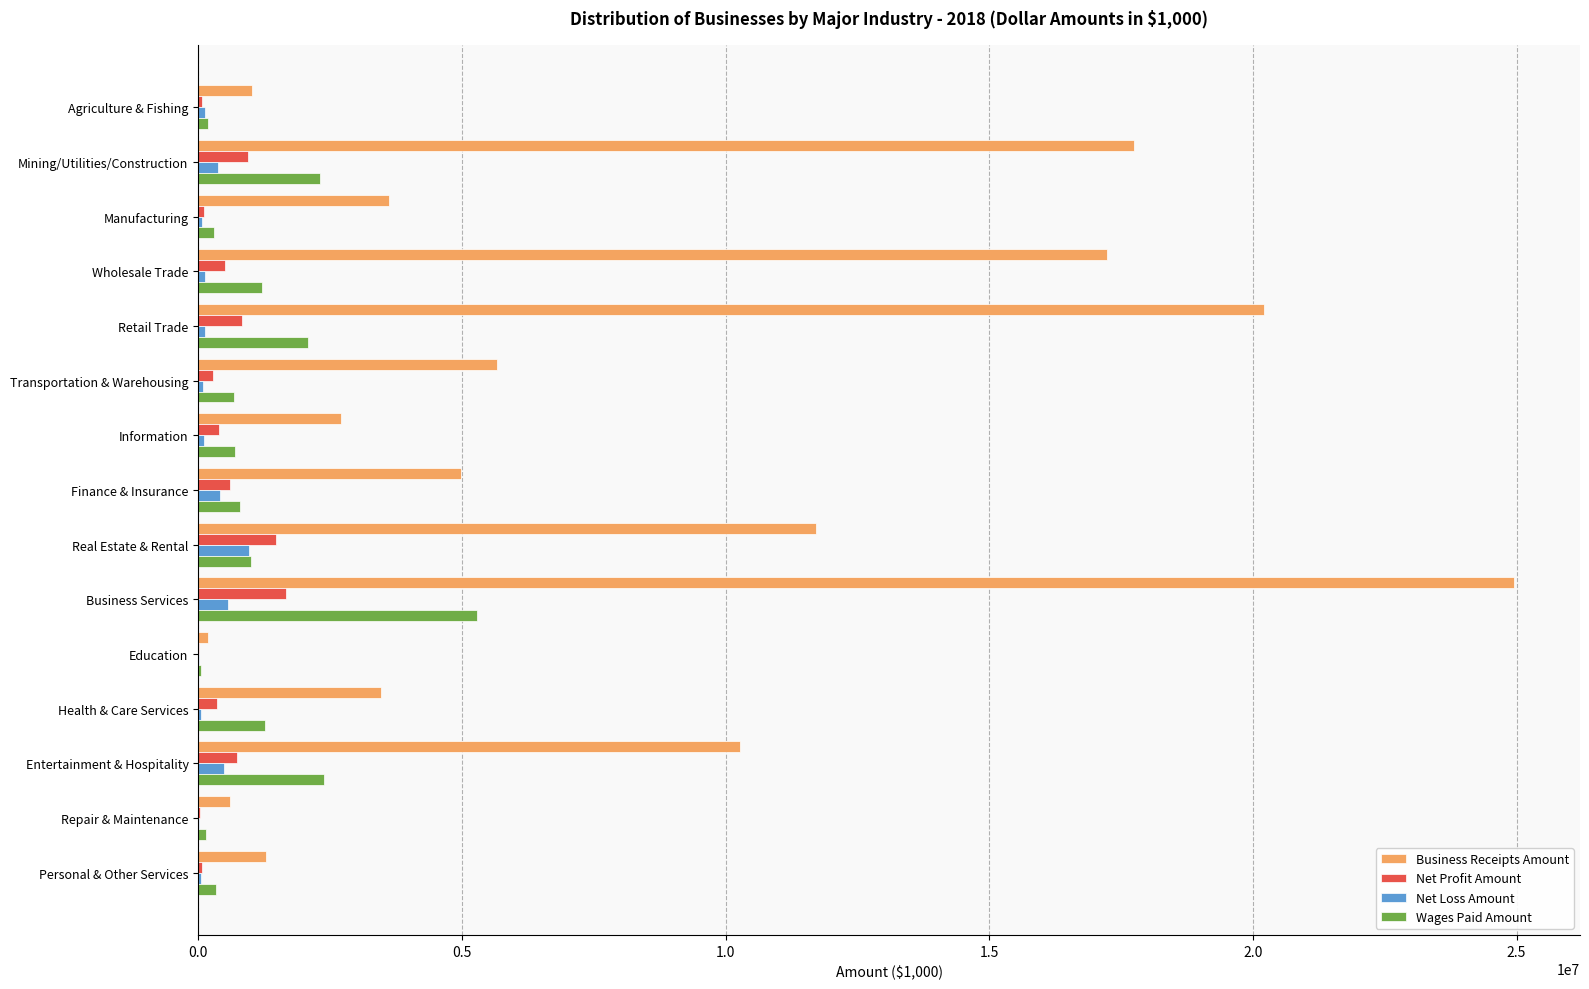

What is the maximum value shown in the chart?

24954669